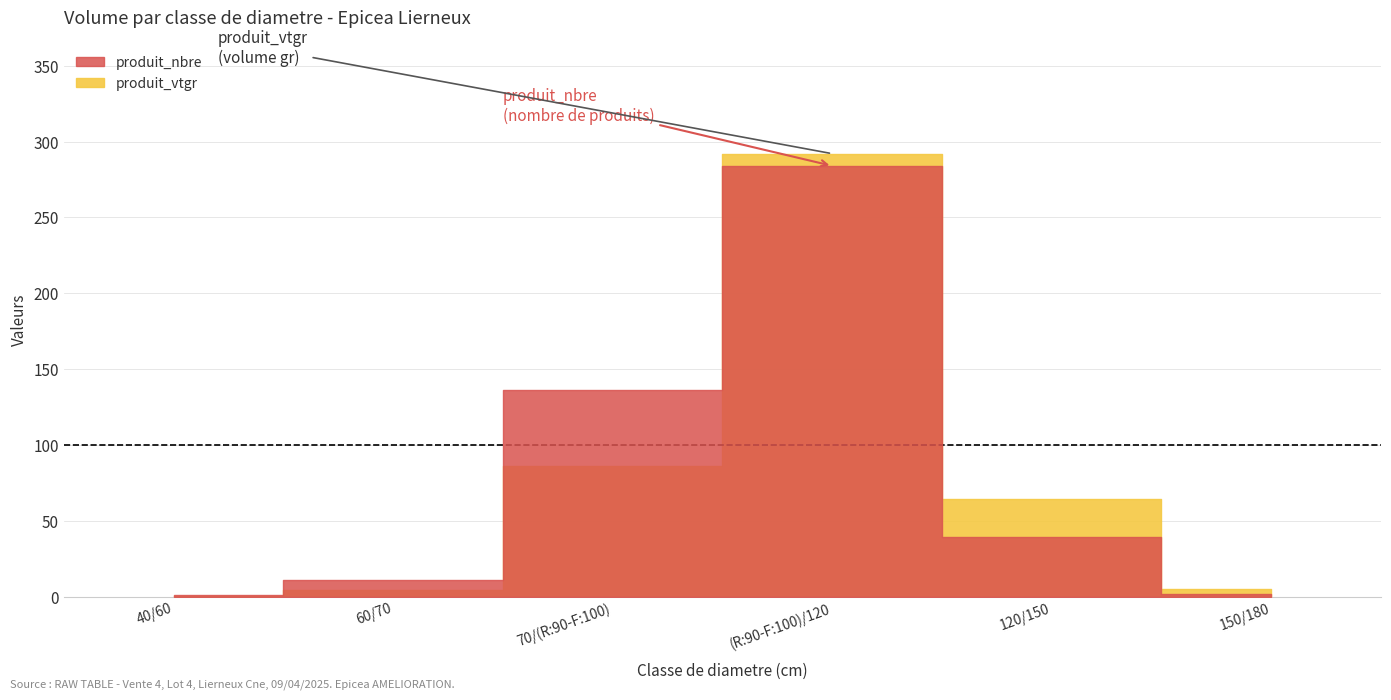

Which has a higher value, 40/60 or 150/180?

150/180